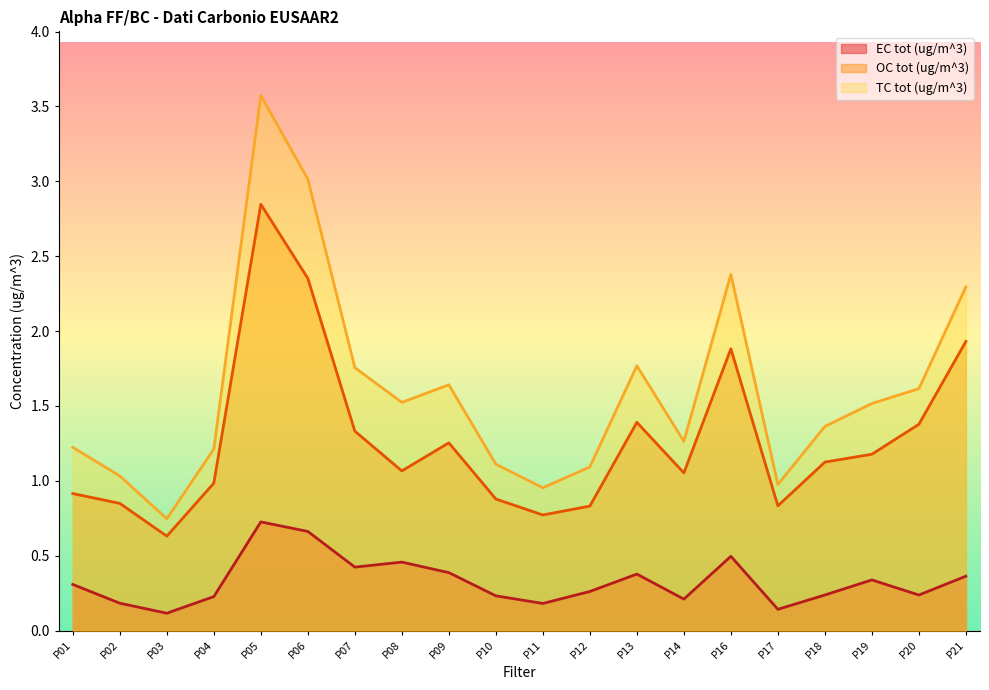

Which series has the largest range (max minus min)?

TC tot (ug/m^3)